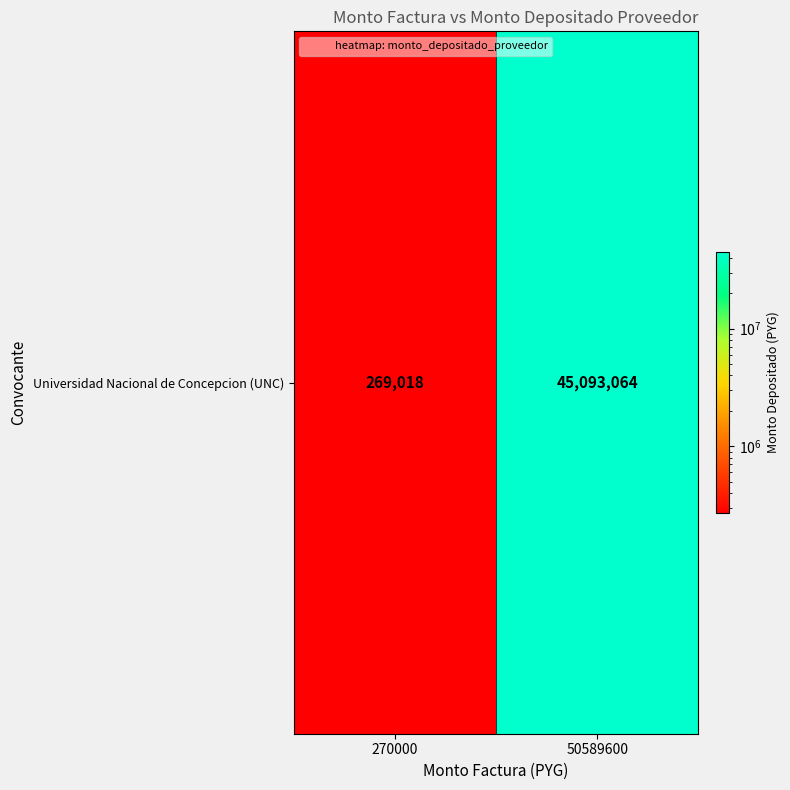

At which category does the chart reach its peak across all series?

50589600